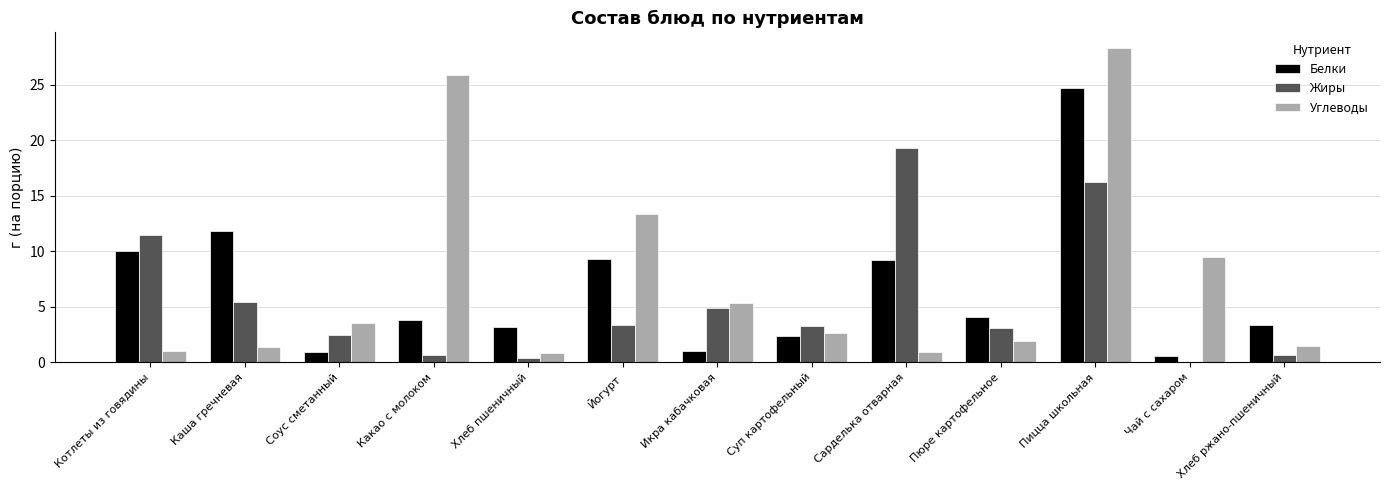

At which category is the sum across all series the highest?

Пицца школьная